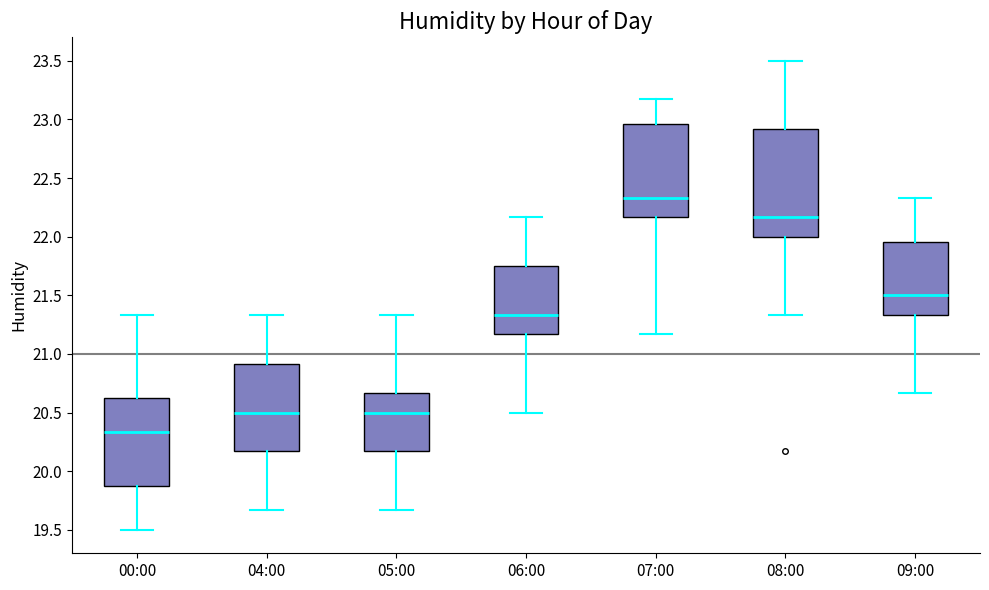

Comparing the boxes themselves (not the whiskers), which one is the tallest?

08:00